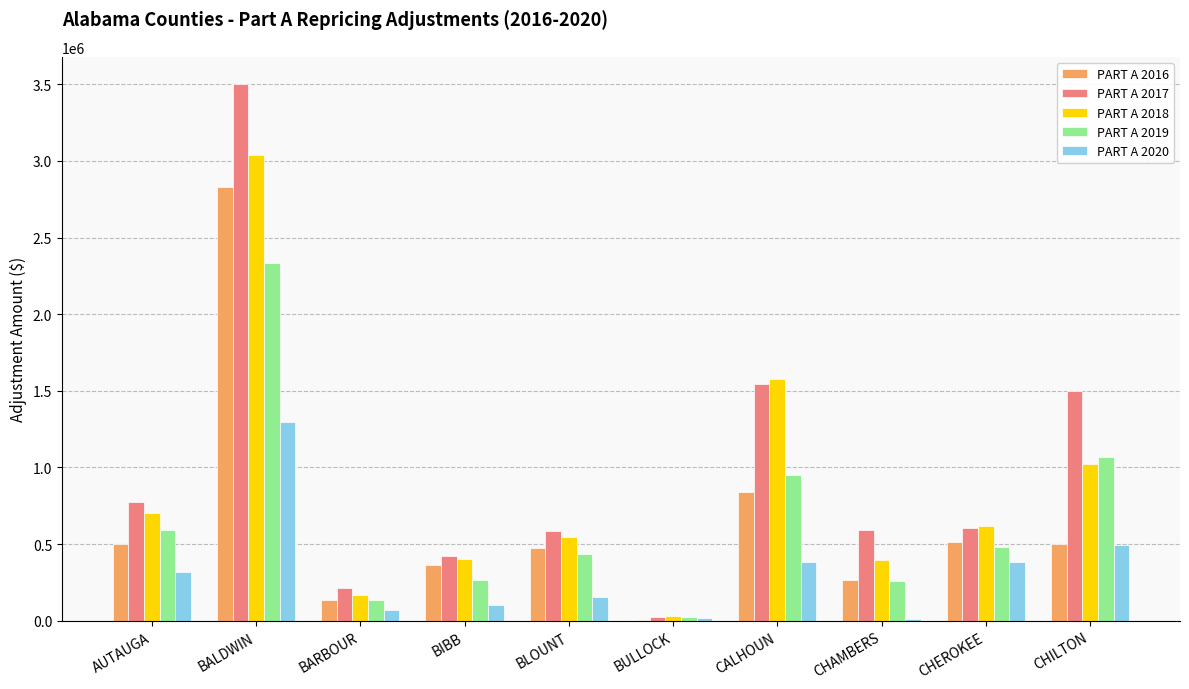

At which label does PART A 2020 reach its peak?

BALDWIN